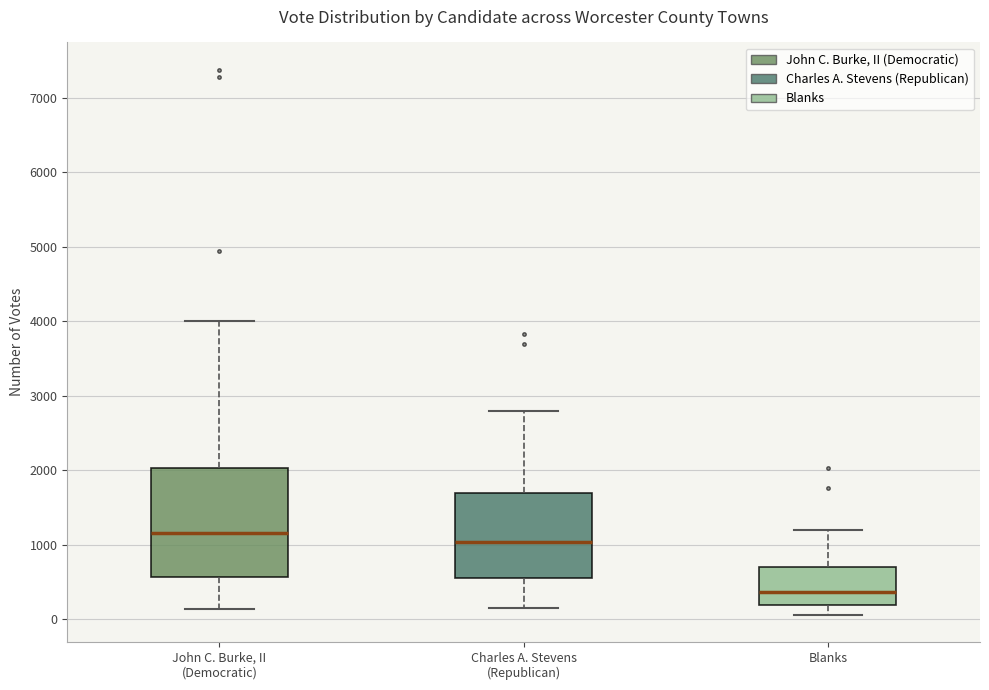

Which box is the tallest, from its lower edge to its upper edge?

John C. Burke, II (Democratic)